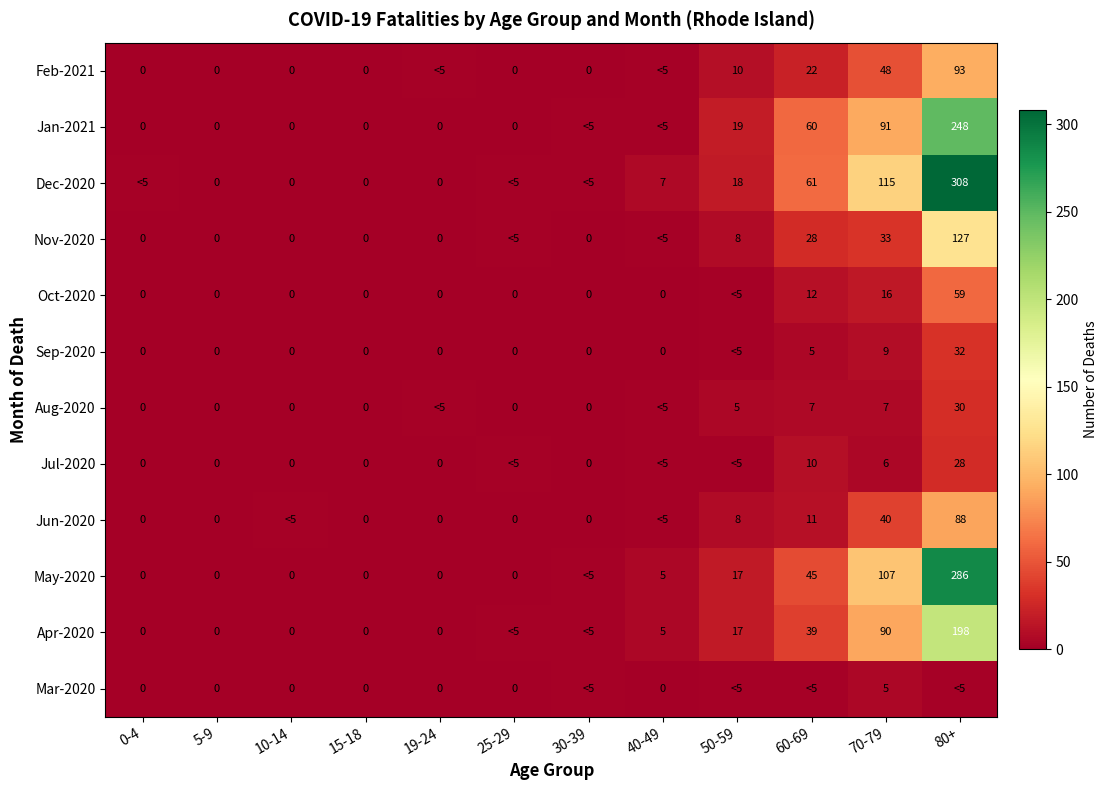

Is the value of Feb-2021 at 80+ greater than the value of Jun-2020 at 50-59?

Yes